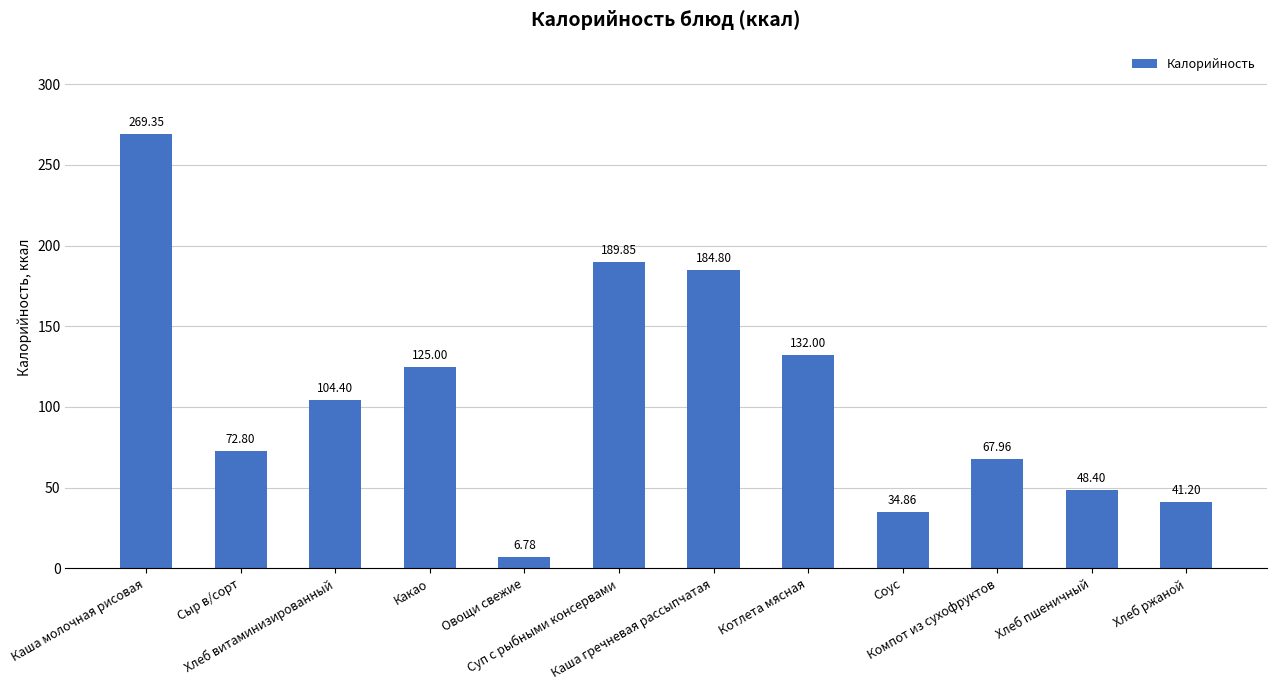

What is the label of the 4th bar from the left?

Какао